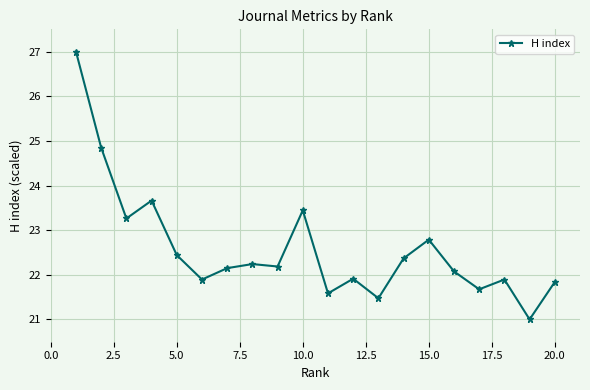

True or false: there are more than 2 points higher than both neighbors.

True